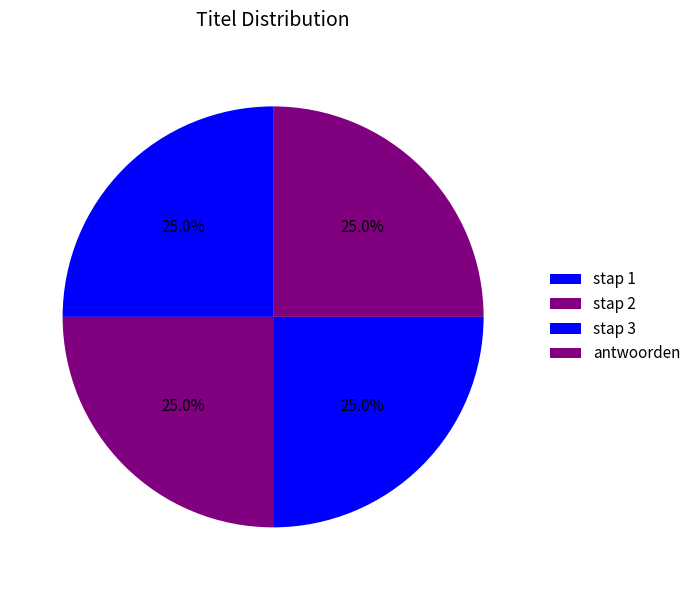

Count the number of slices in the pie.

4